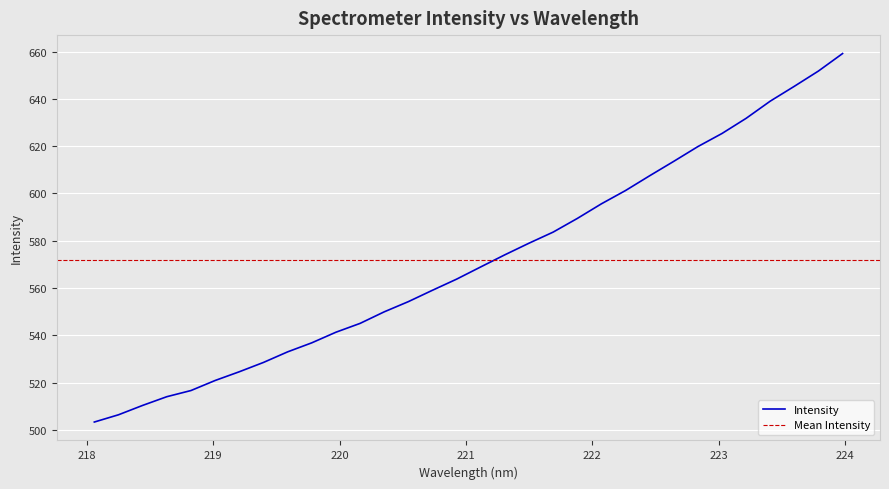

At which label does the data first exceed 568?

221.1174